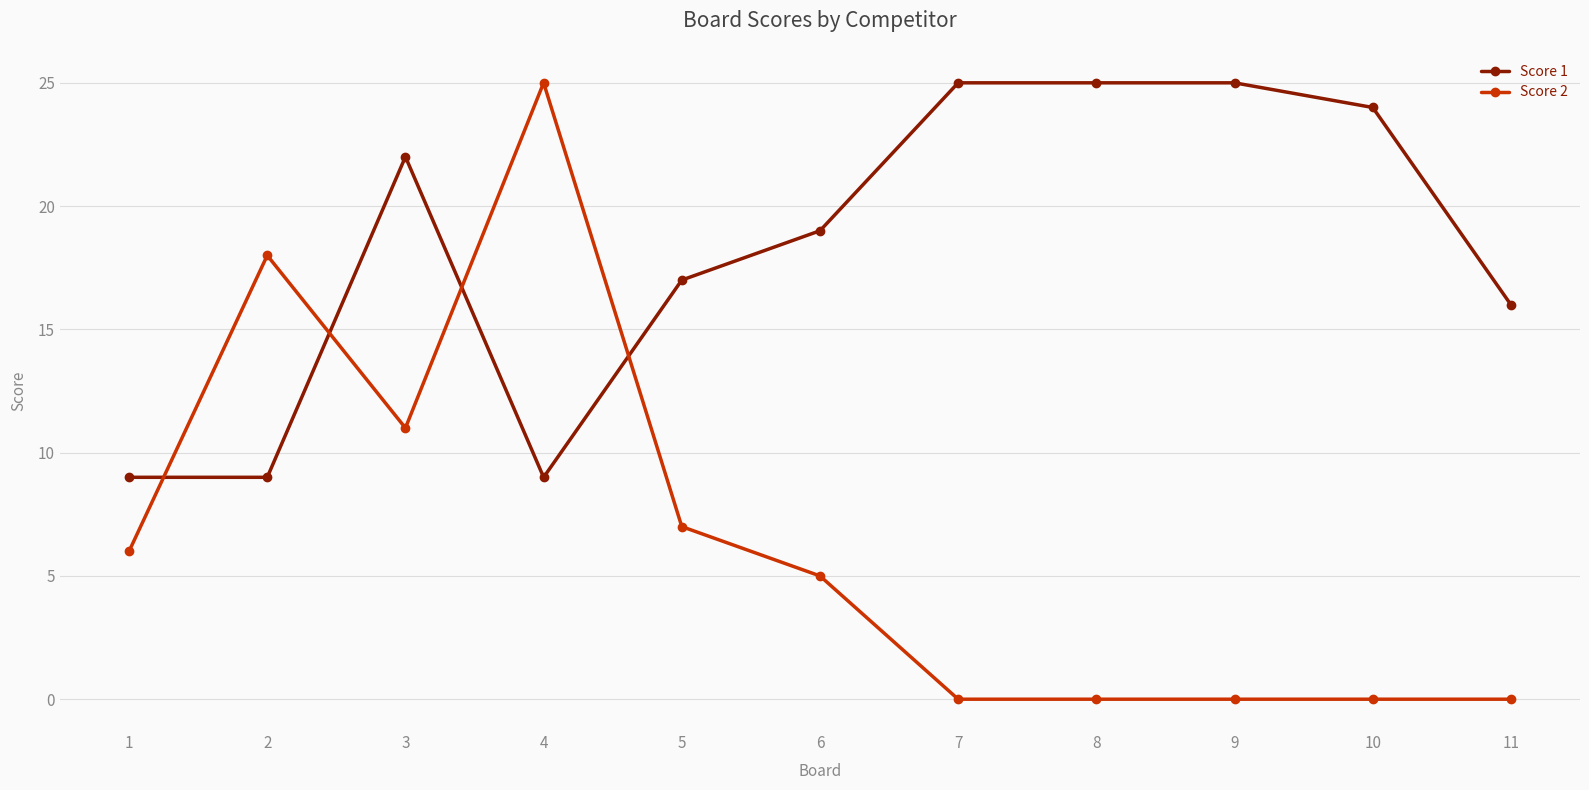

Where is the first local maximum for Score 1?

3